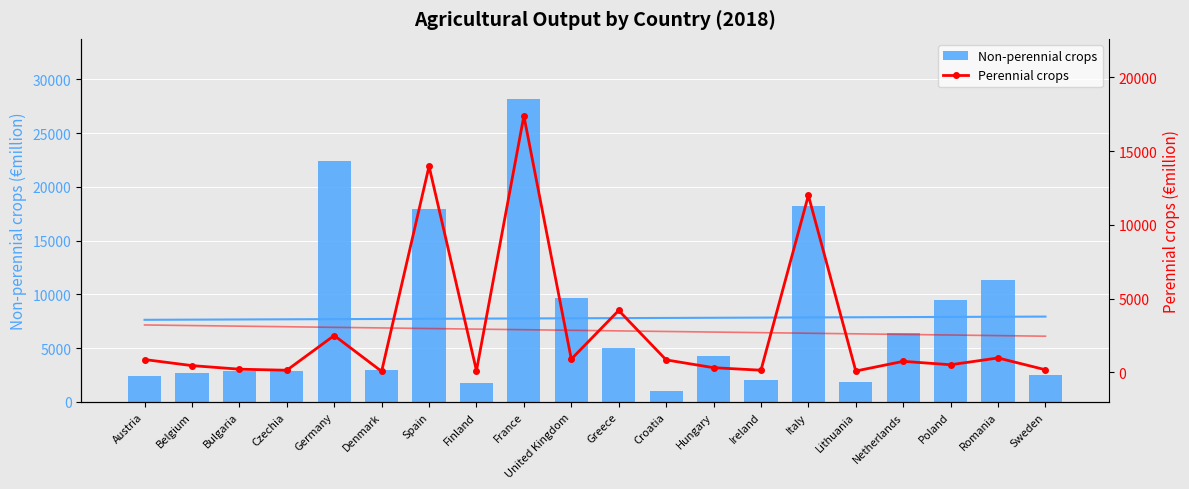

What is the label of the 16th bar from the left?

Lithuania